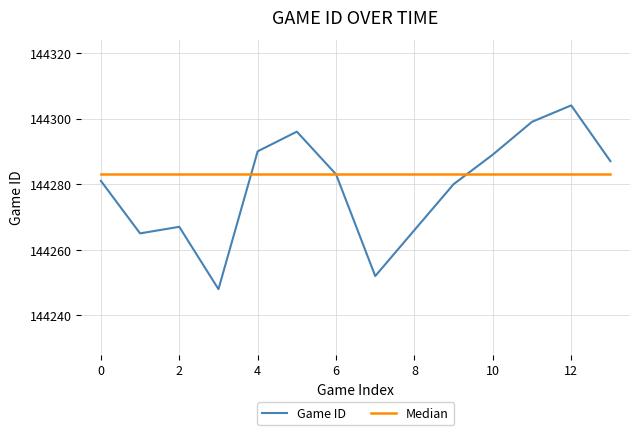

Which series ends up on top after the final intersection of Game ID and Median?

Game ID